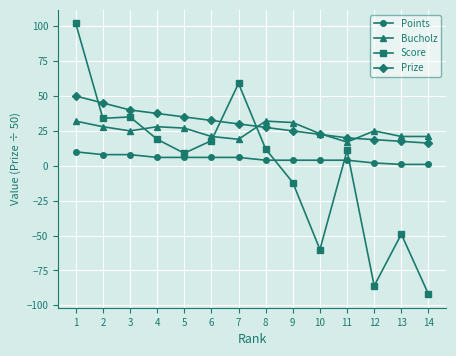

True or false: Bucholz has a value of 21.0 at 14.

True